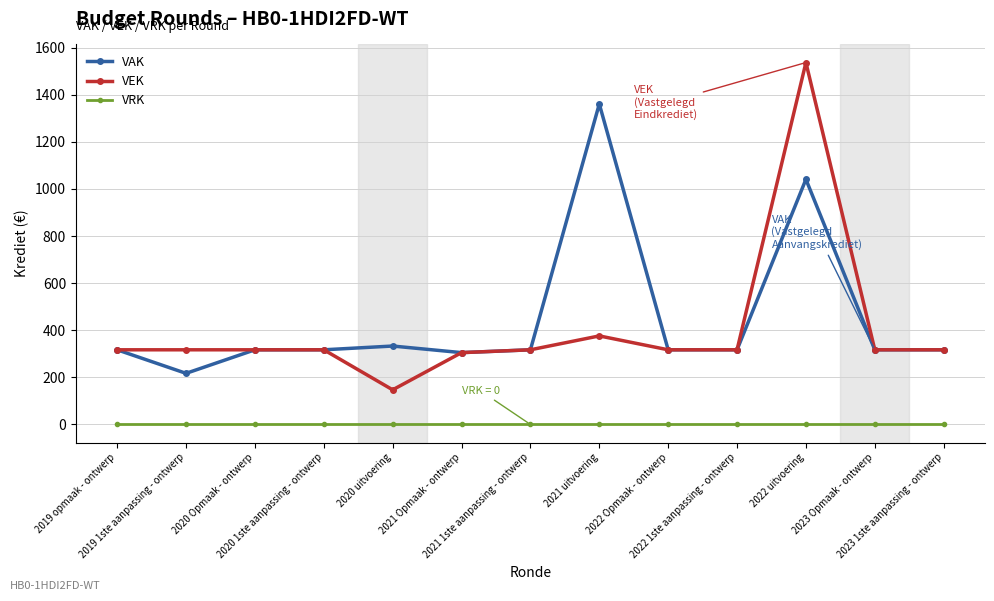

Rank the series by their maximum value, from lowest to highest.

VRK, VAK, VEK